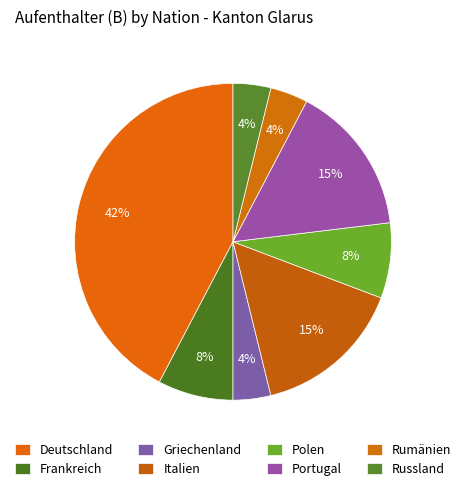

How many slices are in this pie chart?

8